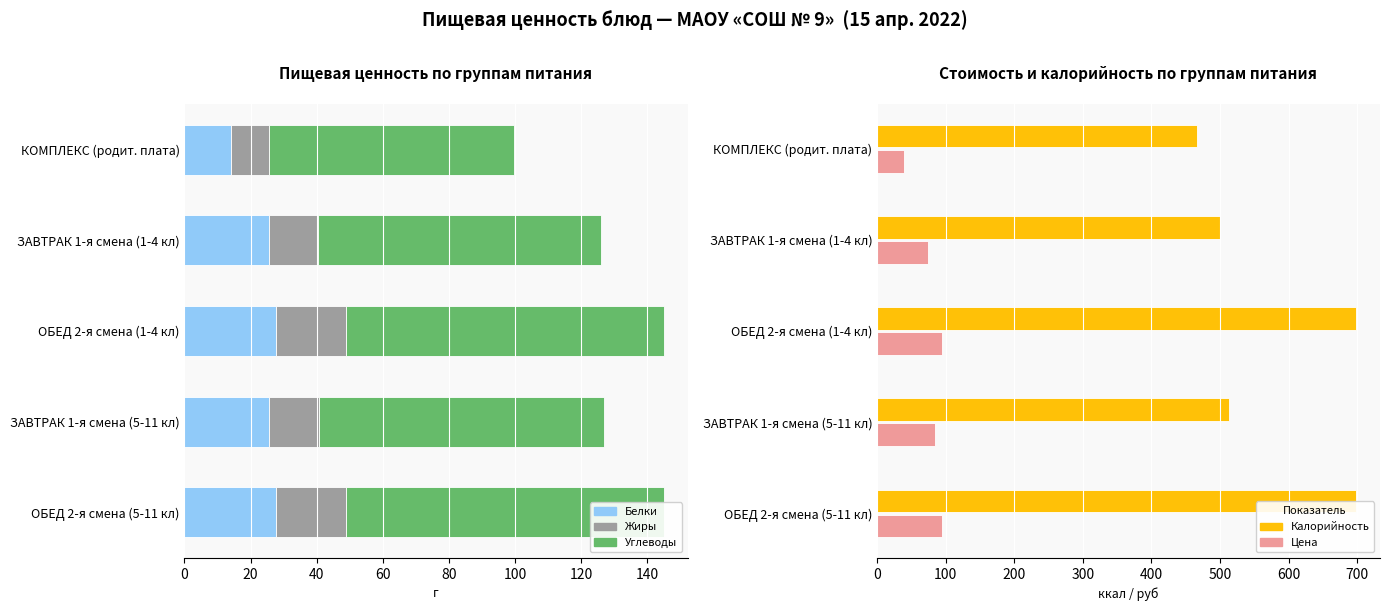

What is the greatest value displayed?

698.1